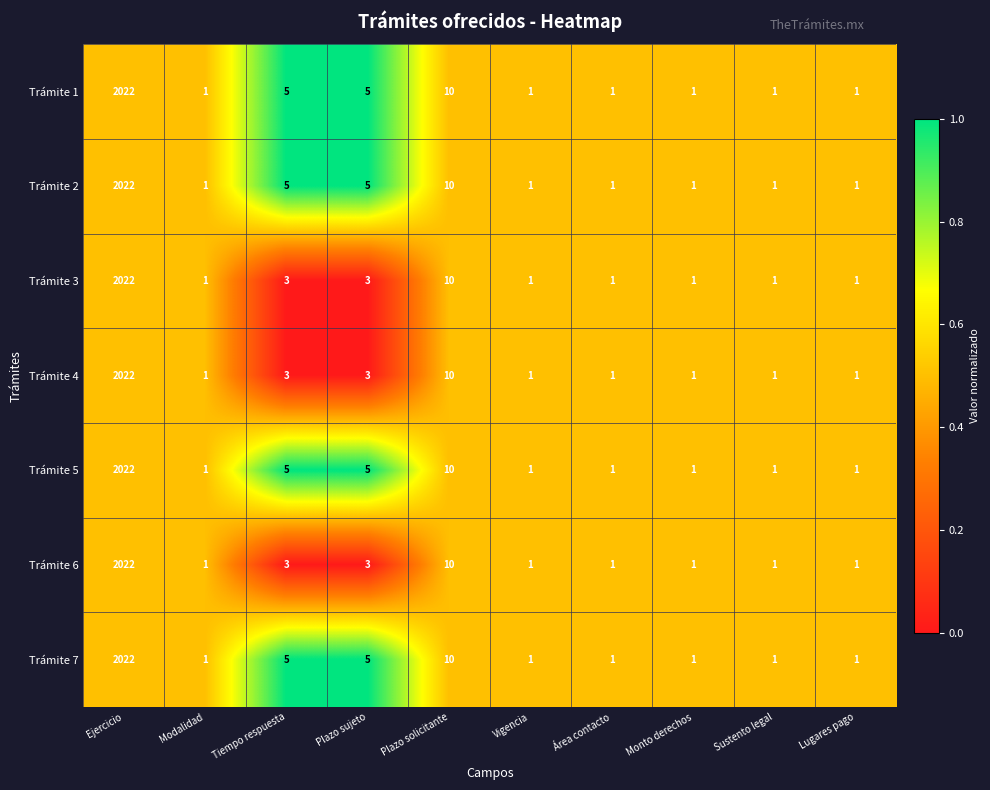

Is it true that Trámite 5 equals 8 at Plazo sujeto?

False